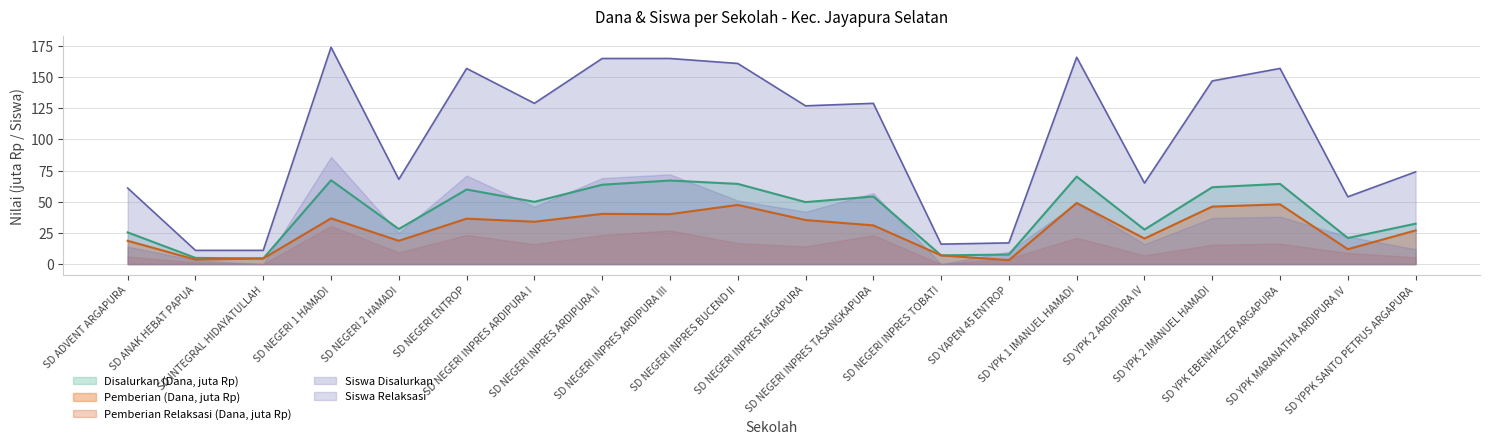

What is the difference between the maximum and minimum values in the Siswa Disalurkan series?

163.0